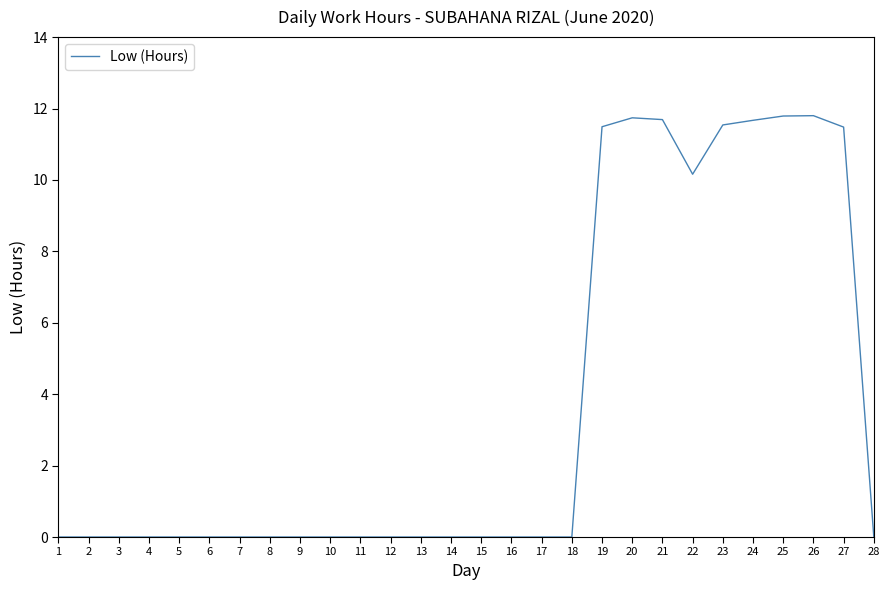

What is the difference between the values at 24 and 2?

11.7